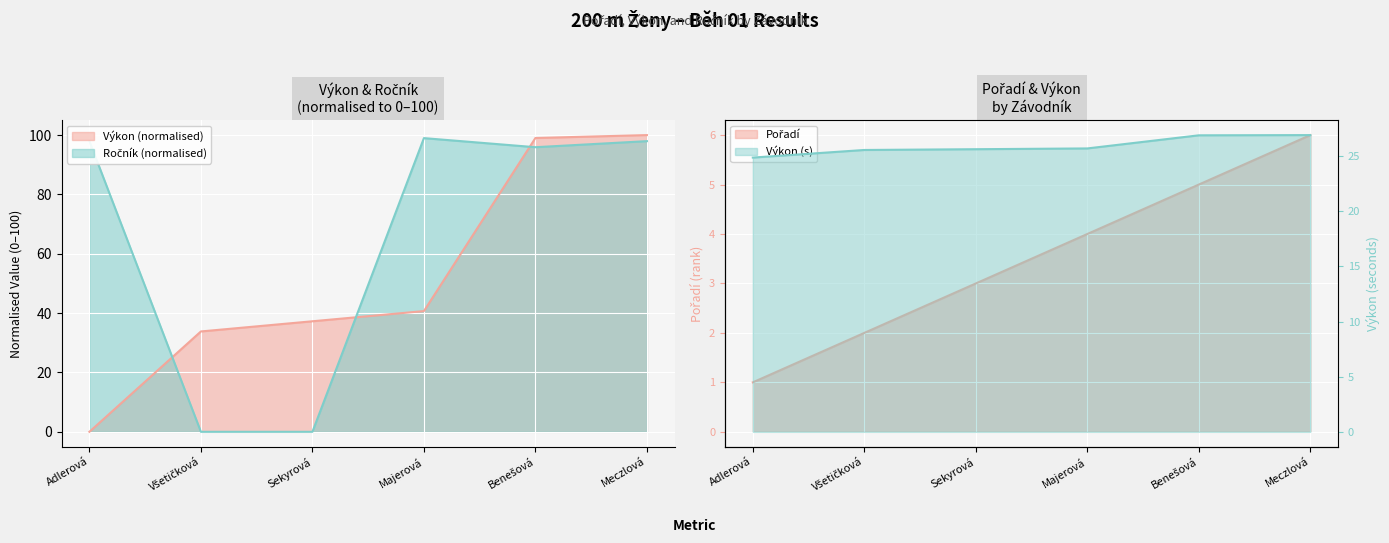

In Ročník, how many points are lower than both neighbors (excluding endpoints)?

1